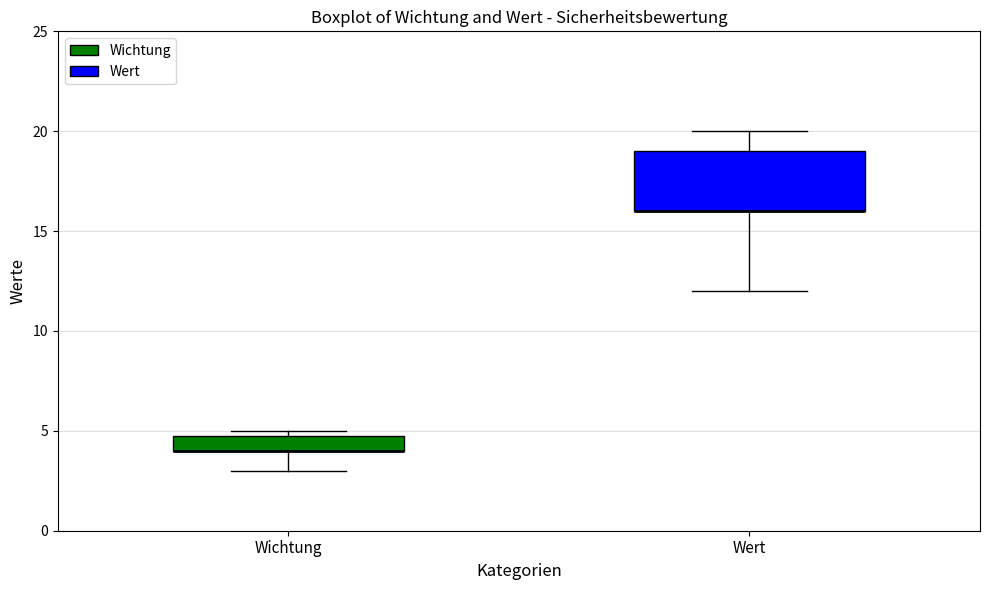

Which box is the tallest, from its lower edge to its upper edge?

Wert